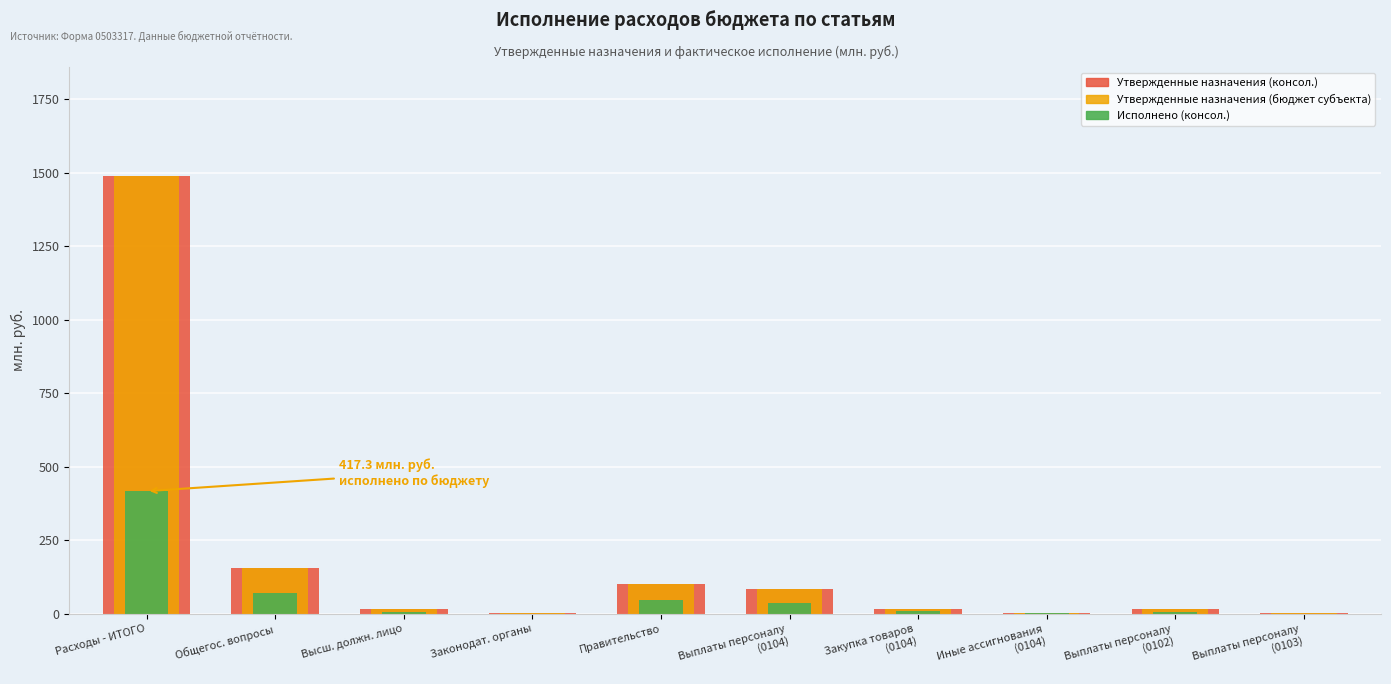

What is the average value of the Утвержденные назначения (бюджет субъекта) series?

188.3